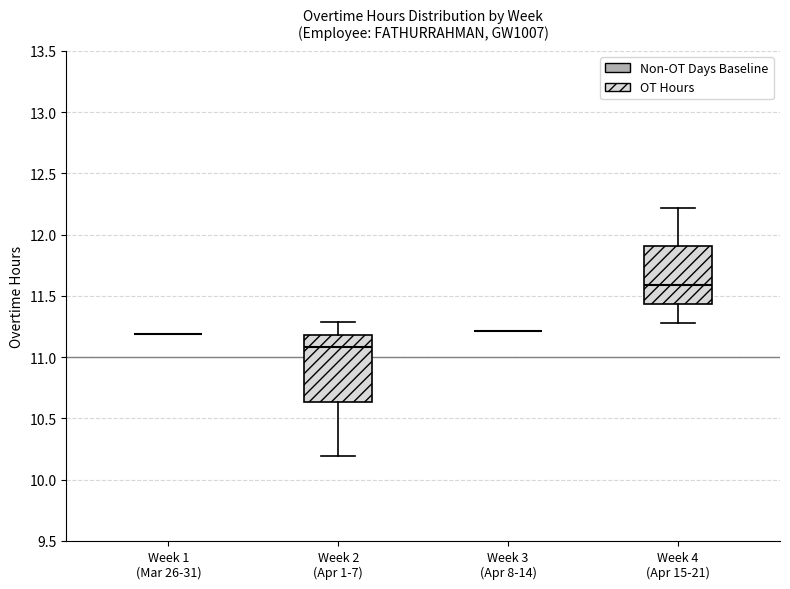

Reading left to right, transcribe this box plot: for each box, give where its median line is, the range the box spans, and where its two whiskers end, as read against the y-axis. The values are not printed on the chart, so give them approximately, as read against the axis.

Week 1 (Mar 26-31): box collapsed to a line at 11.20, whiskers 11.20 to 11.20
Week 2 (Apr 1-7): median 11.10, box 10.65 to 11.20, whiskers 10.20 to 11.30
Week 3 (Apr 8-14): box collapsed to a line at 11.20, whiskers 11.20 to 11.20
Week 4 (Apr 15-21): median 11.60, box 11.45 to 11.90, whiskers 11.30 to 12.20